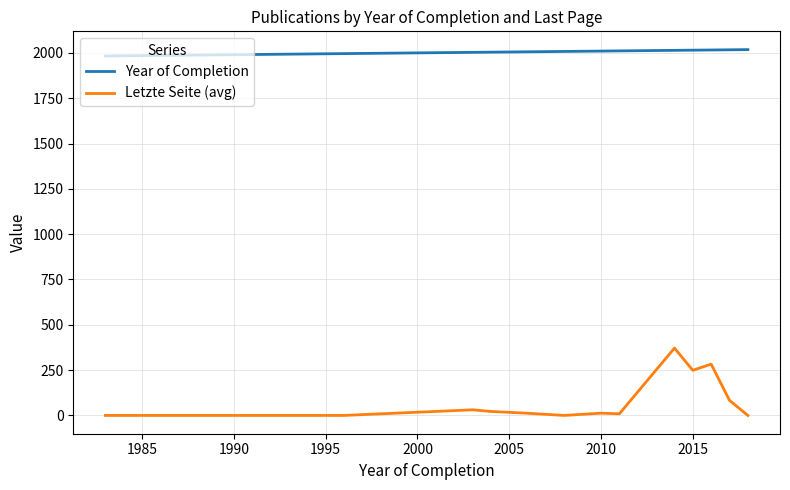

True or false: Year of Completion and Letzte Seite (avg) intersect in this chart.

False